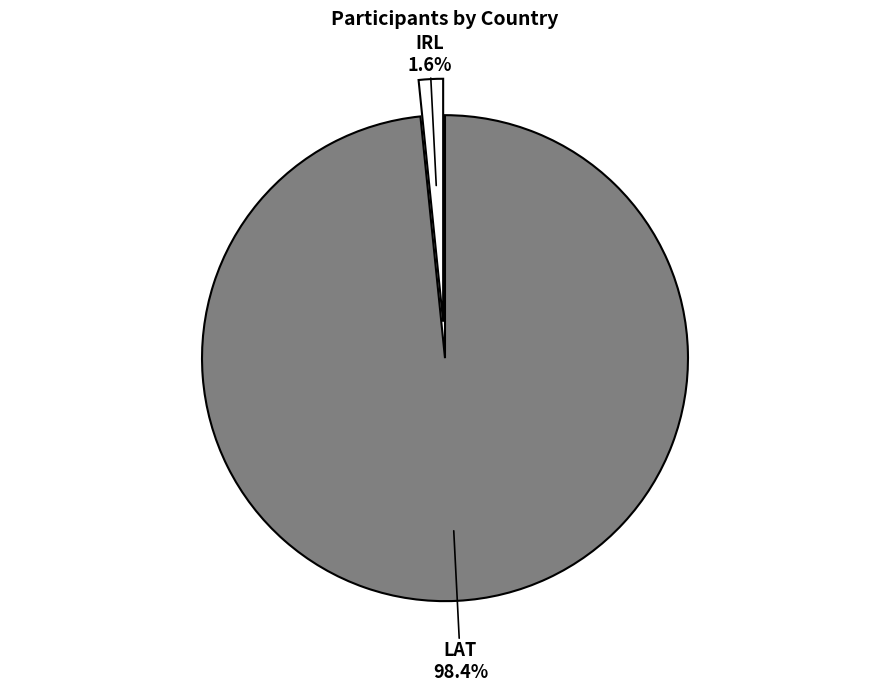

Does any single category account for the majority?

Yes